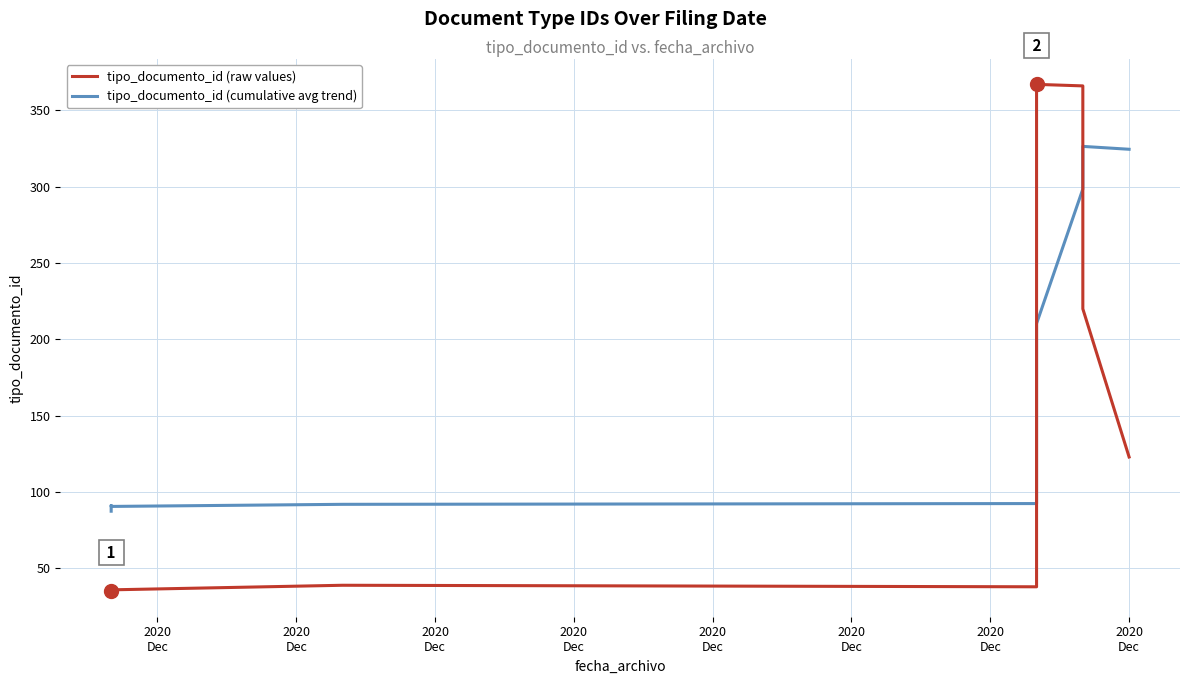

How many times do tipo_documento_id (raw values) and tipo_documento_id (cumulative avg trend) cross each other?

2